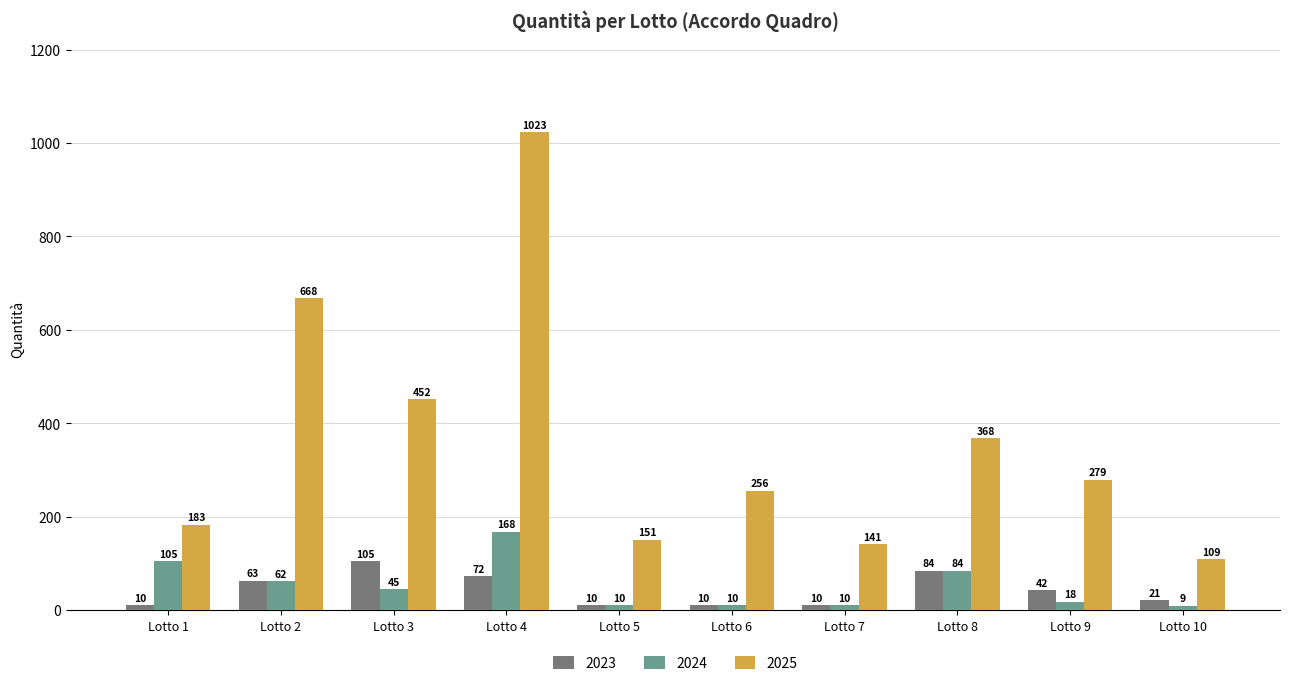

What is the difference between the maximum and minimum values in the 2025 series?

914